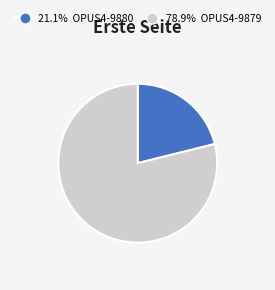

Is there any slice that represents more than half of the pie?

Yes